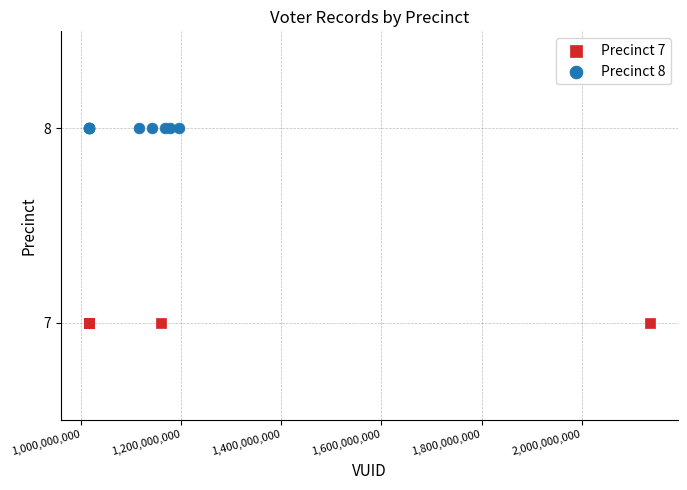

Which series reaches the minimum Y coordinate?

Precinct 7